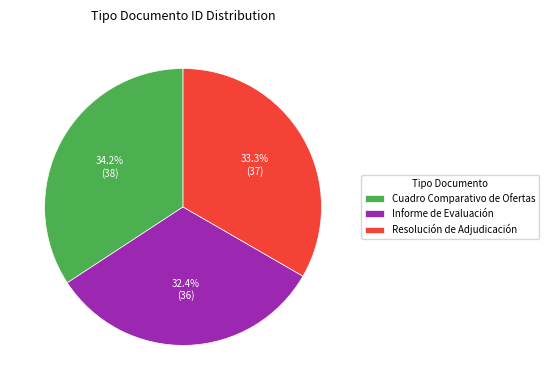

Is there a majority slice in this chart?

No